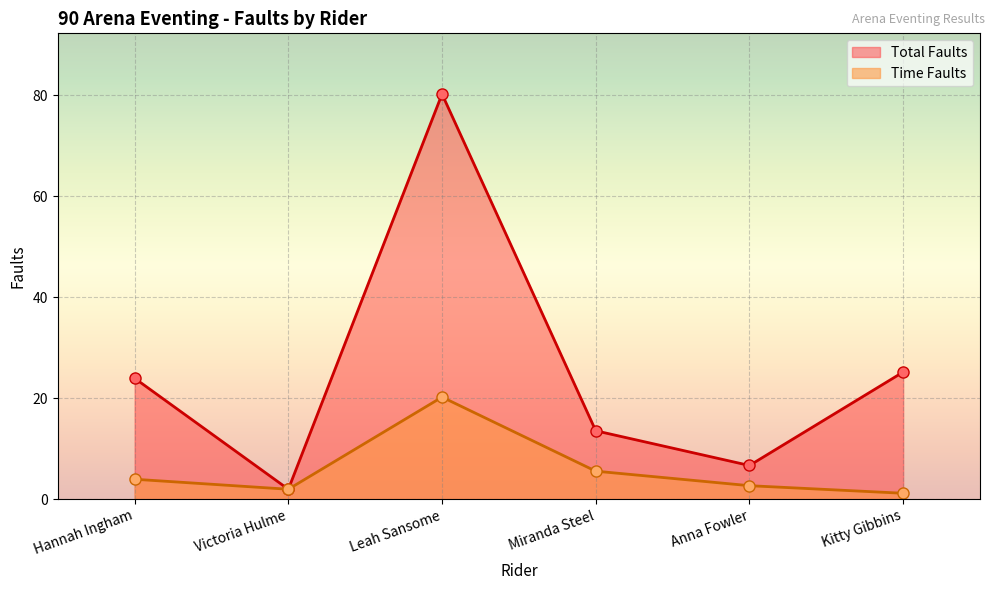

True or false: Time Faults and Total Faults cross at least once.

False